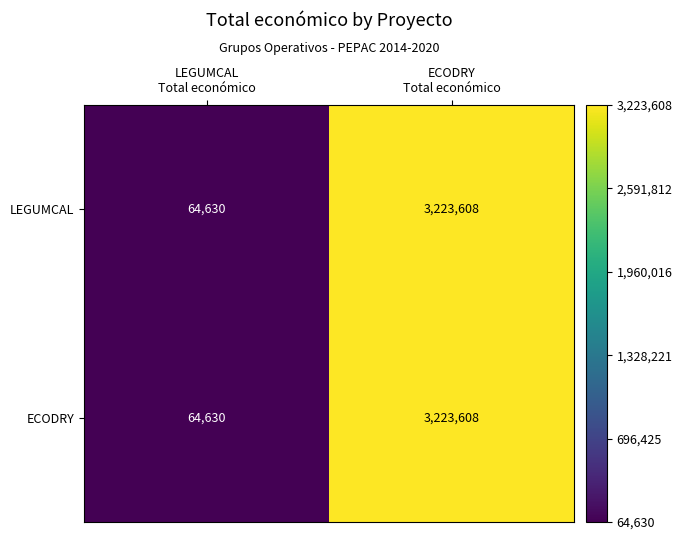

What is the smallest value displayed?

64630